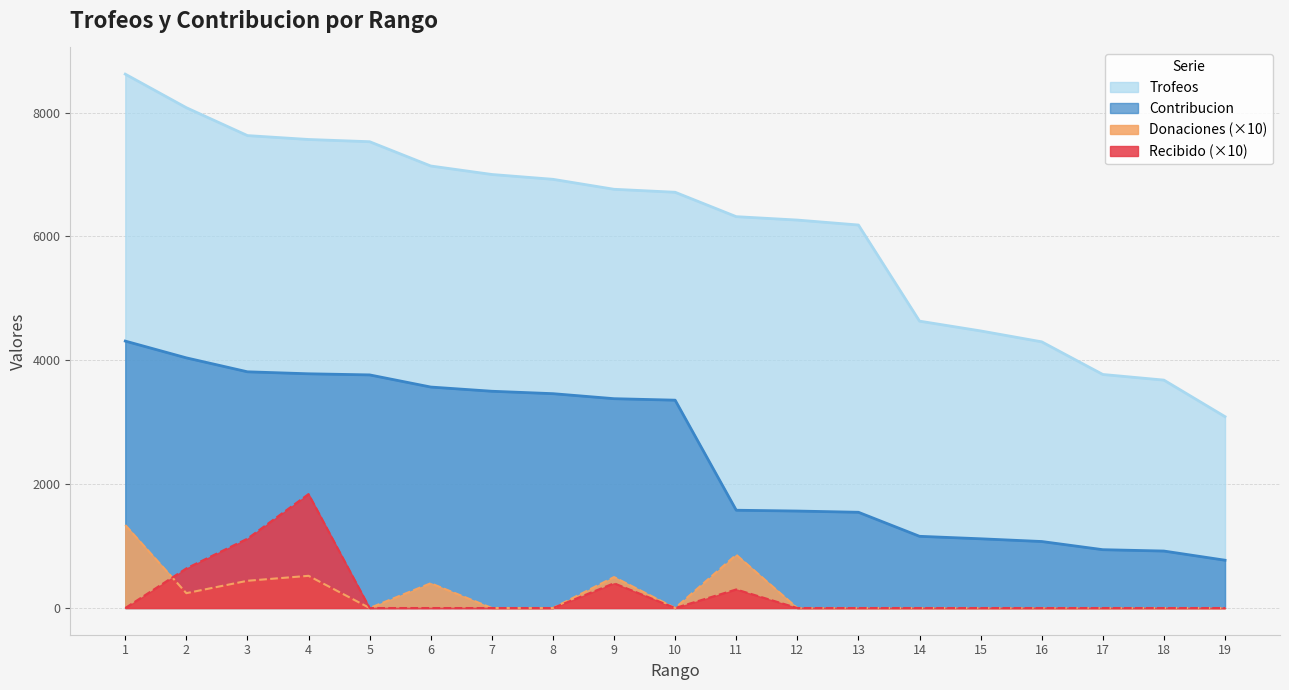

Which has a higher value, 8 or 12?

8